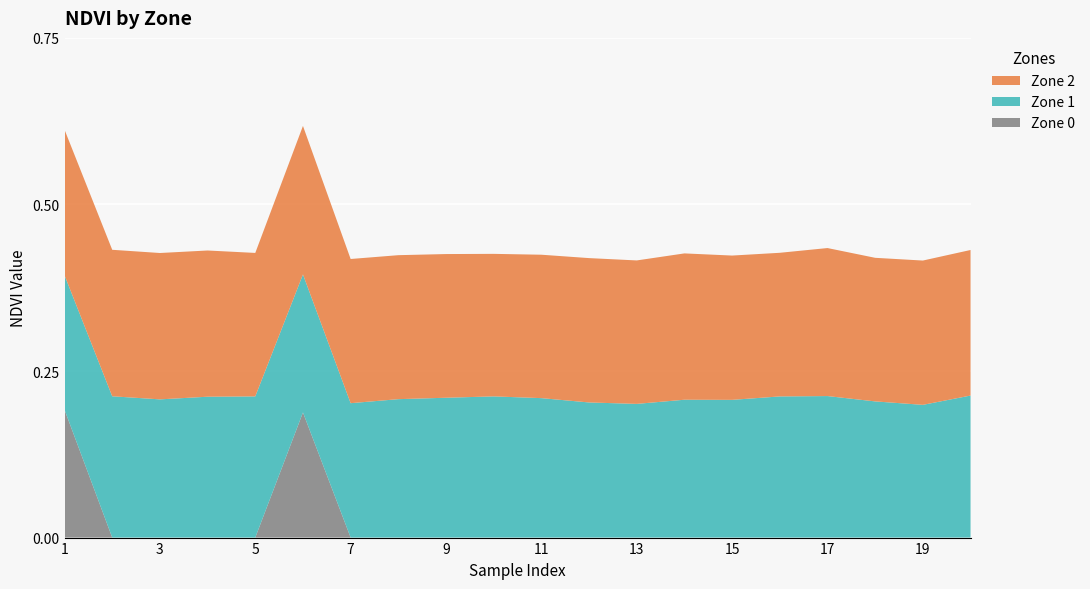

Reading left to right, list all the values displayed in this chart.

Zone 0: 1=0.2	2=0.0	3=0.0	4=0.0	5=0.0	6=0.2	7=0.0	8=0.0	9=0.0	10=0.0	11=0.0	12=0.0	13=0.0	14=0.0	15=0.0	16=0.0	17=0.0	18=0.0	19=0.0	20=0.0
Zone 1: 1=0.2	2=0.2	3=0.2	4=0.2	5=0.2	6=0.2	7=0.2	8=0.2	9=0.2	10=0.2	11=0.2	12=0.2	13=0.2	14=0.2	15=0.2	16=0.2	17=0.2	18=0.2	19=0.2	20=0.2
Zone 2: 1=0.2	2=0.2	3=0.2	4=0.2	5=0.2	6=0.2	7=0.2	8=0.2	9=0.2	10=0.2	11=0.2	12=0.2	13=0.2	14=0.2	15=0.2	16=0.2	17=0.2	18=0.2	19=0.2	20=0.2